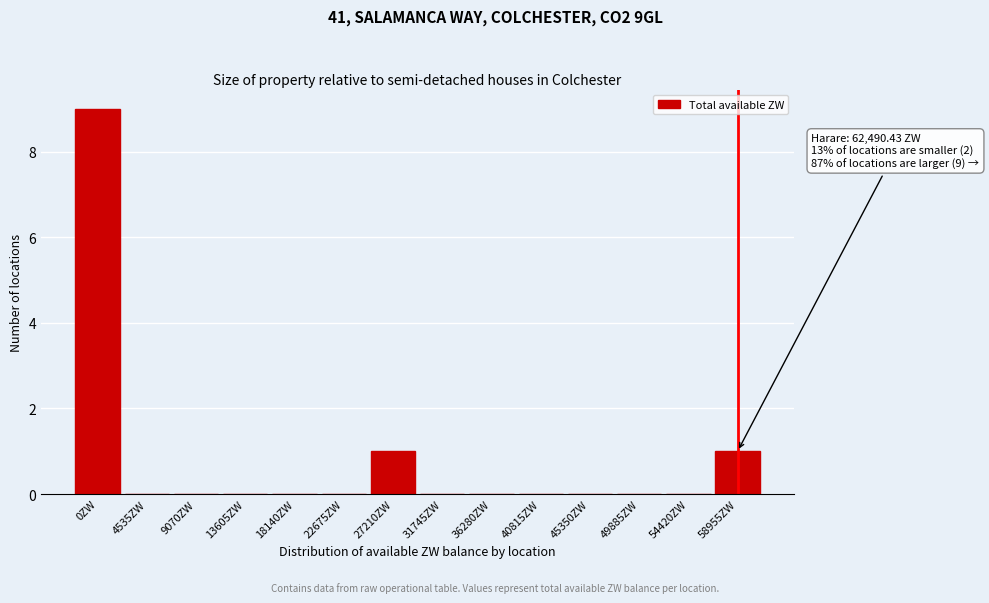

Reading right to left, list all the values displayed in this chart.

58955ZW=1	54420ZW=0	49885ZW=0	45350ZW=0	40815ZW=0	36280ZW=0	31745ZW=0	27210ZW=1	22675ZW=0	18140ZW=0	13605ZW=0	9070ZW=0	4535ZW=0	0ZW=9